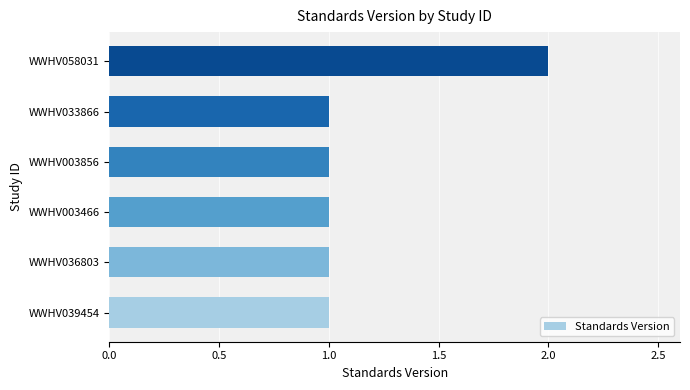

Approximately how many times larger is the value at WWHV003466 compared to WWHV039454?

1.0